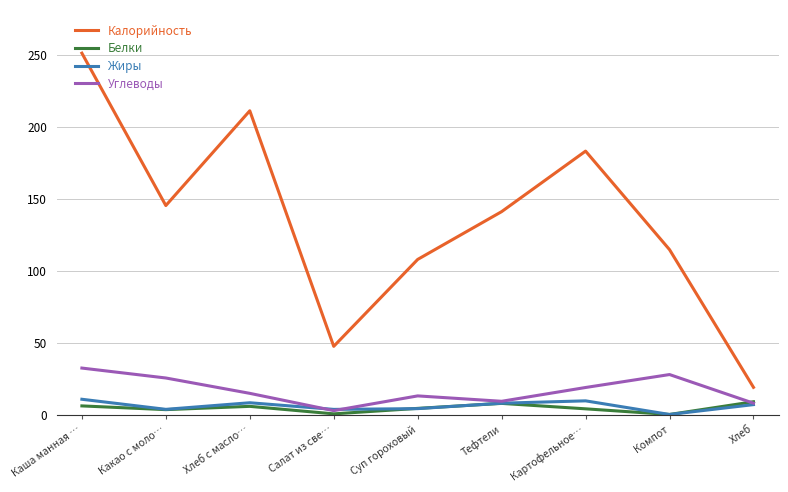

The Белки series shows 4.1 at Картофельное…. True or false?

True